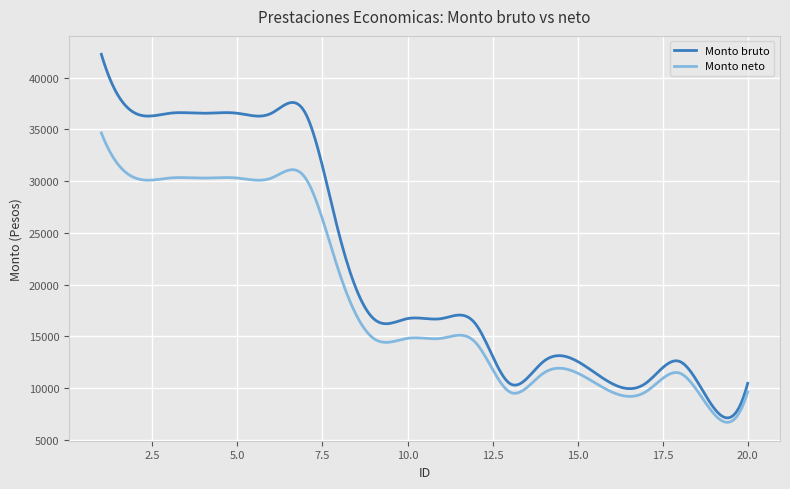

True or false: Monto bruto and Monto neto cross at least once.

False